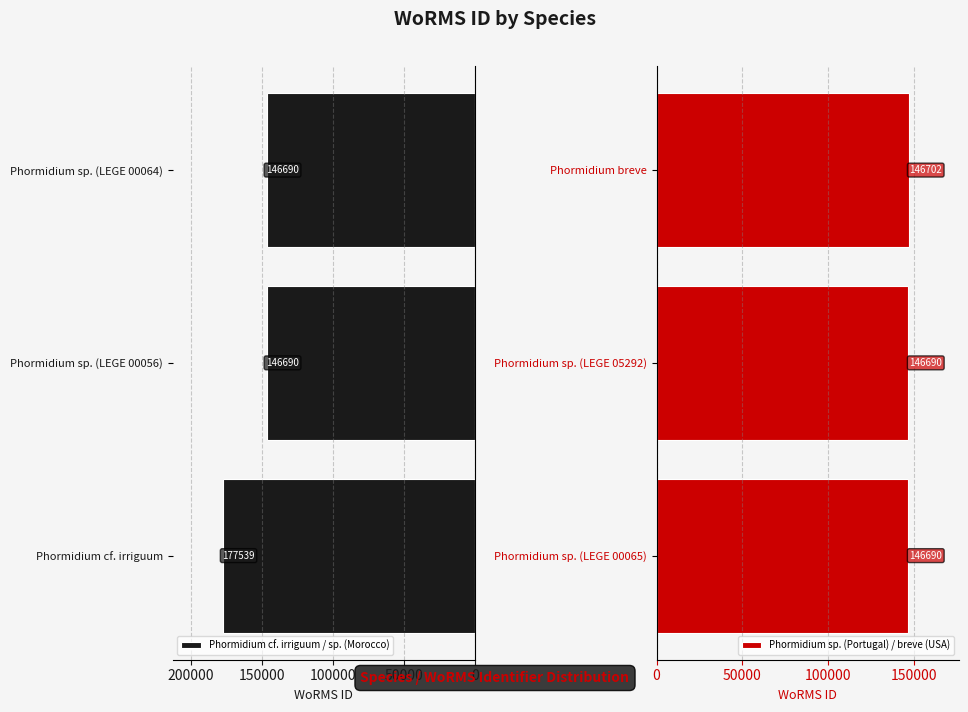

Reading right to left, what are all the values shown in this chart?

Phormidium cf. irriguum / sp. (Morocco): 146690	146690	177539
Phormidium sp. (Portugal) / breve (USA): 146702	146690	146690